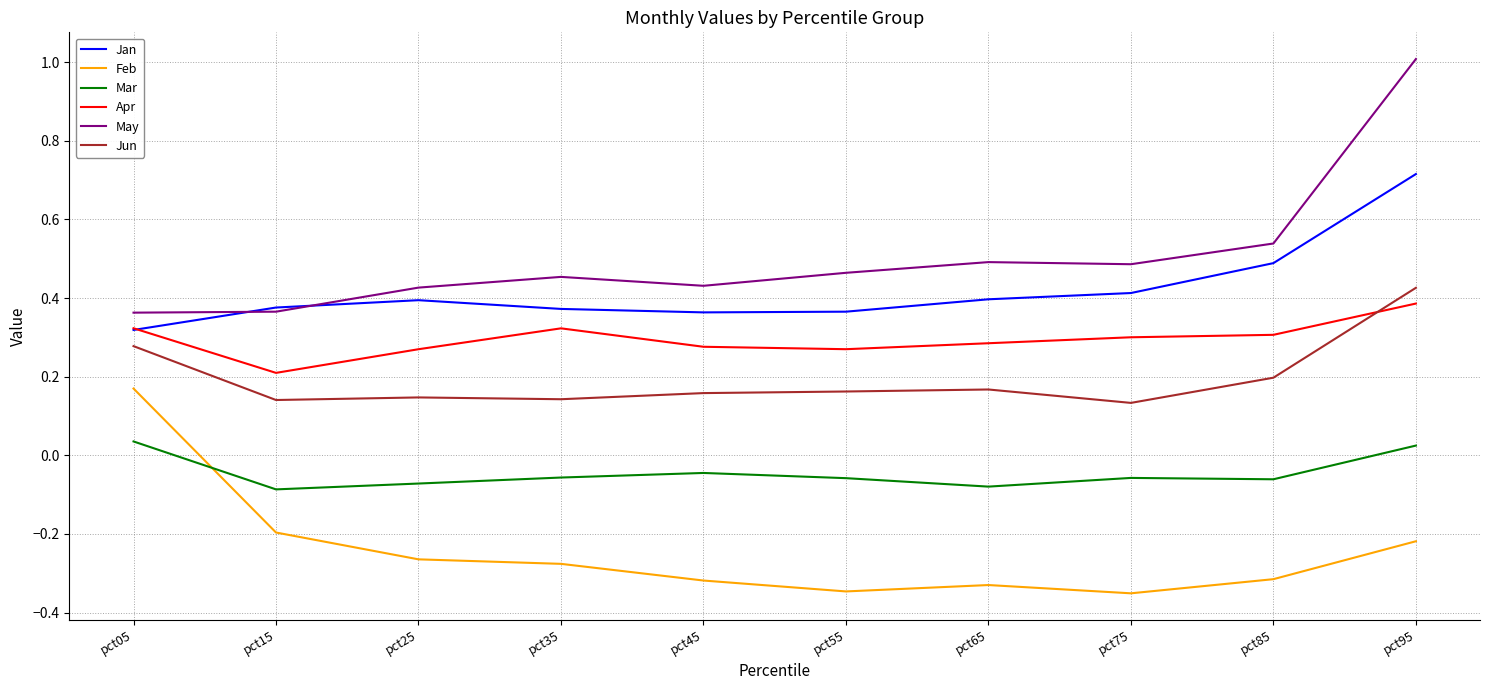

What is the sum of all Jun values?

2.0